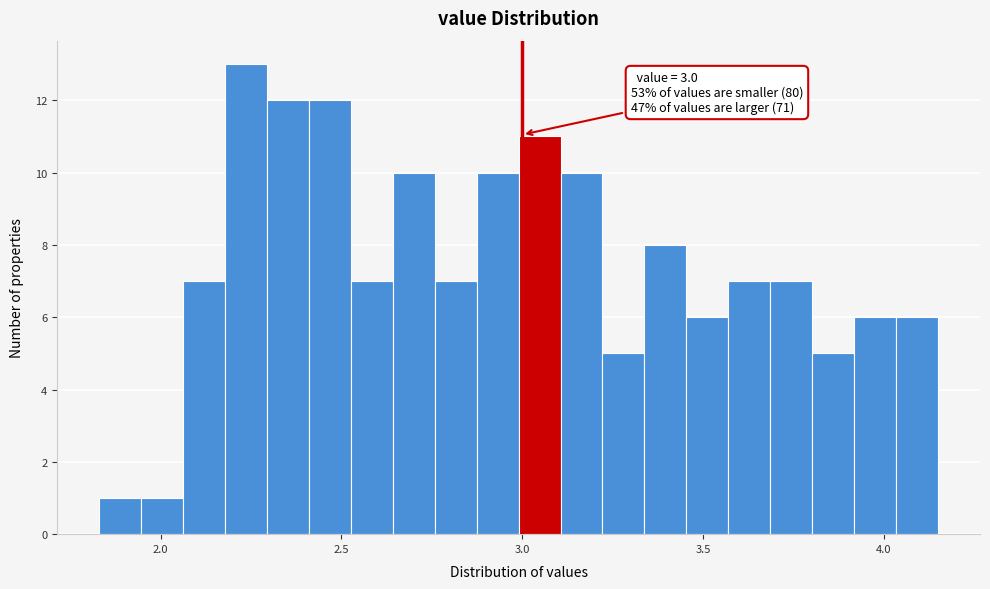

Around what value on the x-axis is the tallest bar? Give the approximate position of its centre, as read against the axis.

2.25